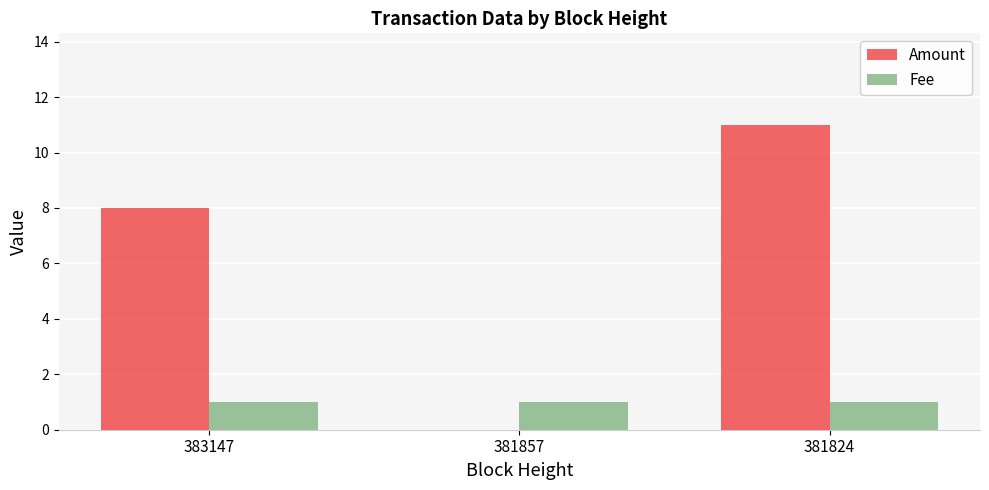

What is the average value of the Amount series?

6